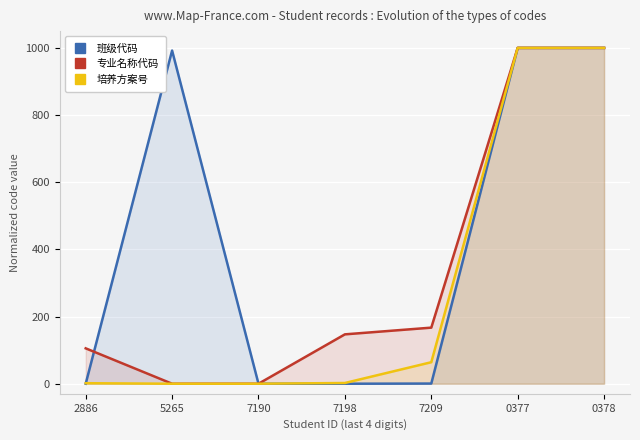

At 2886, list the series in order from largest to smallest.

专业名称代码, 培养方案号, 班级代码